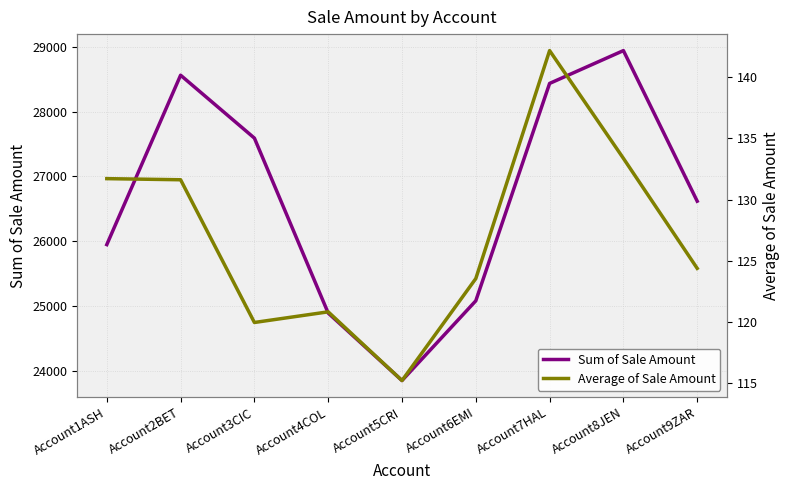

True or false: Sum of Sale Amount and Average of Sale Amount cross at least once.

False